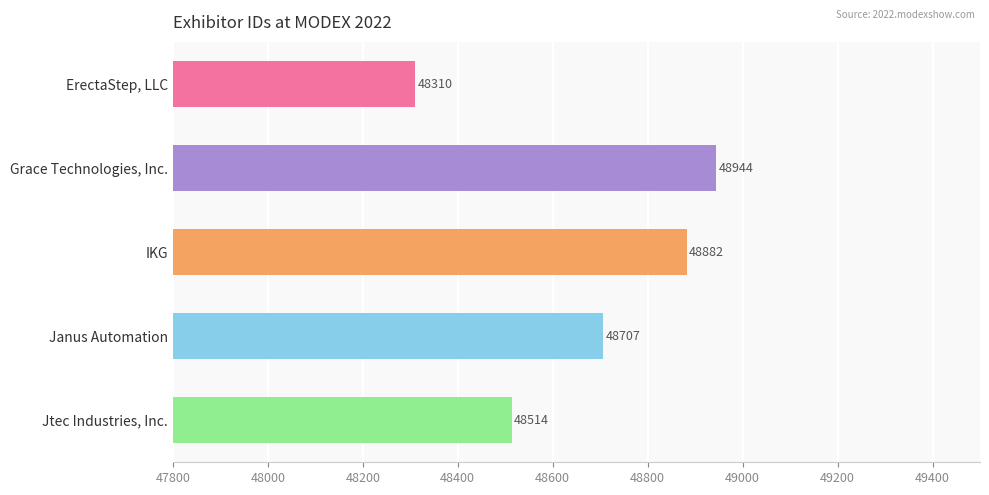

List the labels in order of value, smallest first.

ErectaStep, LLC, Jtec Industries, Inc., Janus Automation, IKG, Grace Technologies, Inc.